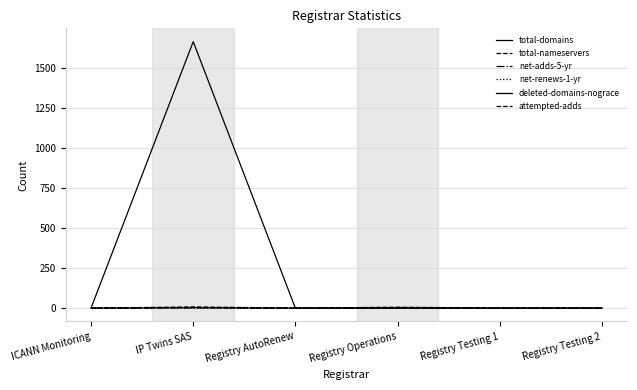

What is the average value of the total-nameservers series?

2